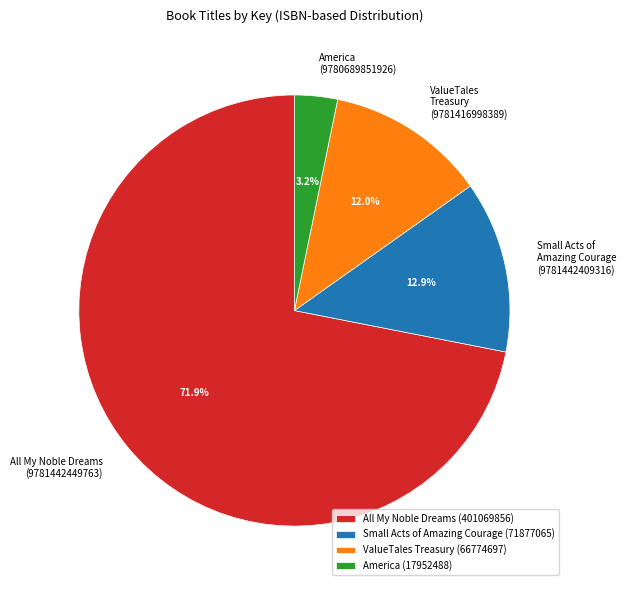

Does any single category account for the majority?

Yes